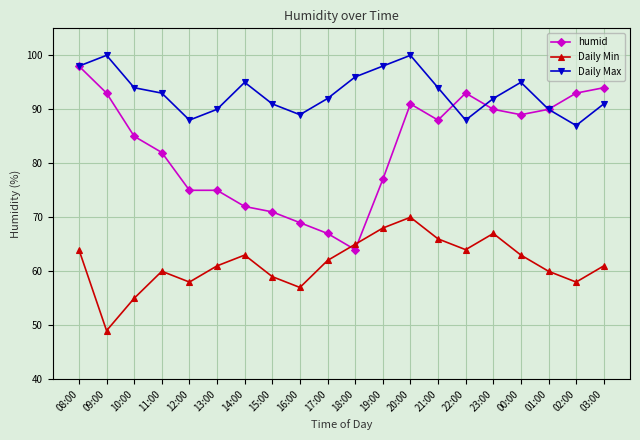

What is the difference between the maximum and minimum values in the Daily Max series?

13